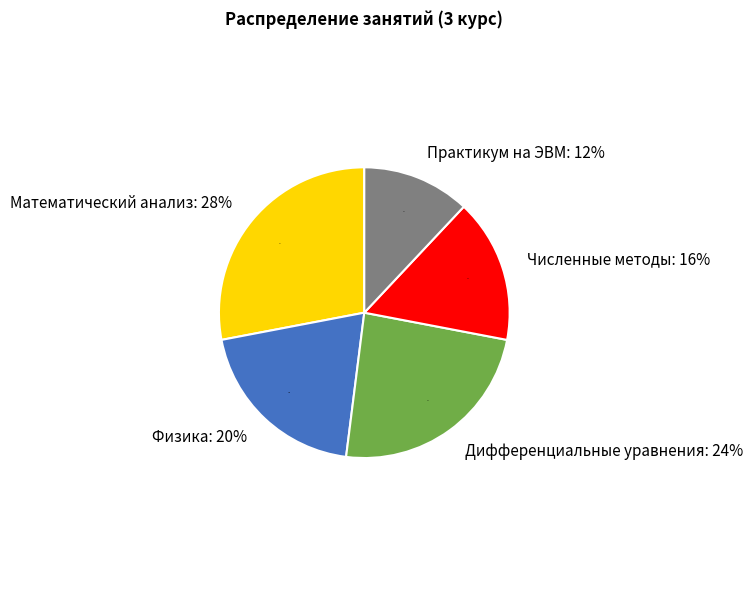

Combined, do Математический анализ and Практикум на ЭВМ account for over 50%?

No